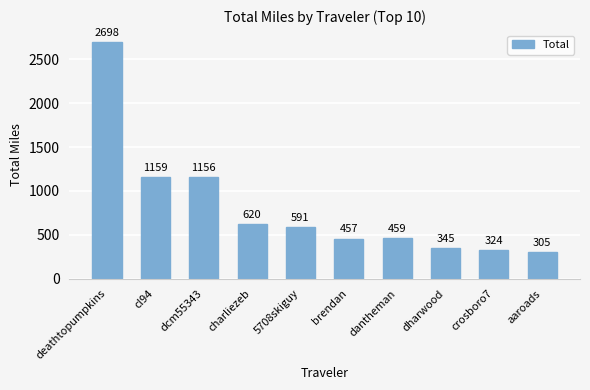

What is the sum of all values?

8113.6